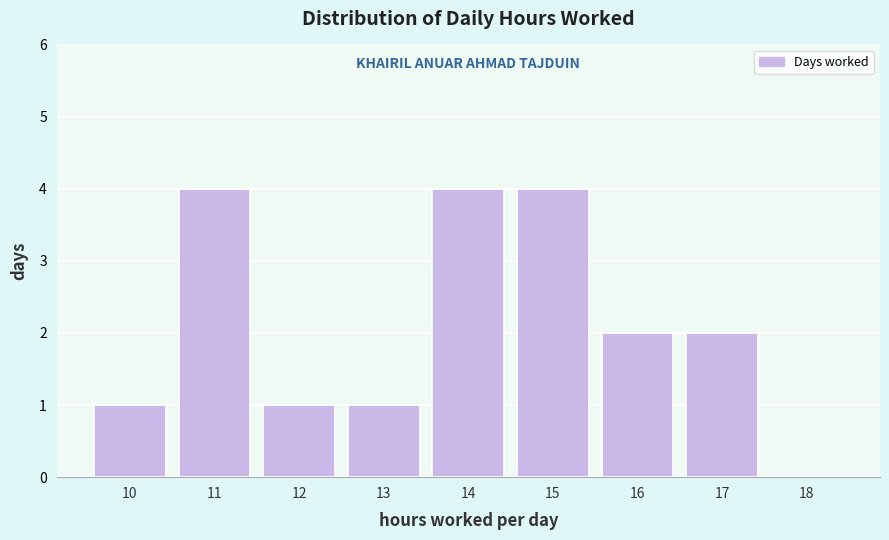

Reading left to right, what are all the values shown in this chart?

10=1	11=4	12=1	13=1	14=4	15=4	16=2	17=2	18=0